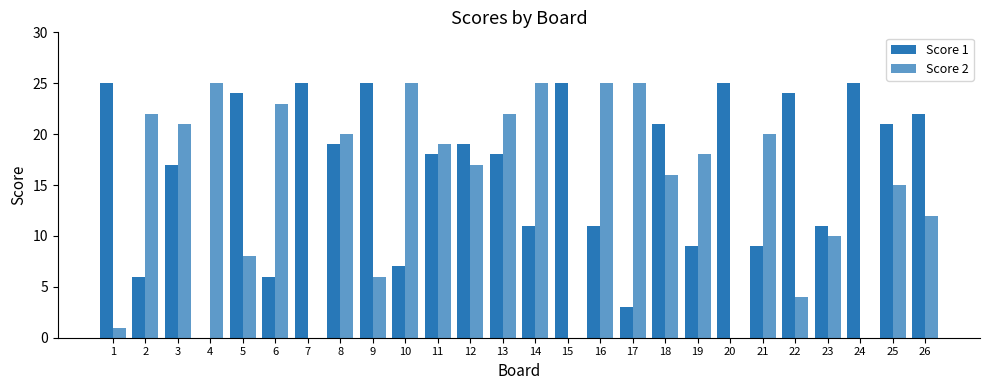

Count the number of data series in this chart.

2